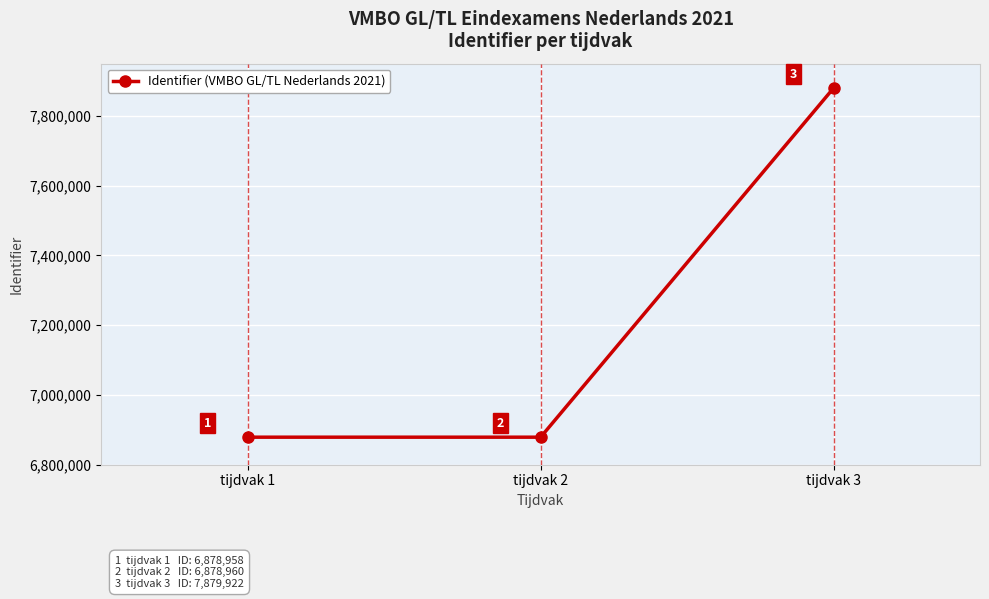

The chart shows a value of 6878960 at tijdvak 2. True or false?

True